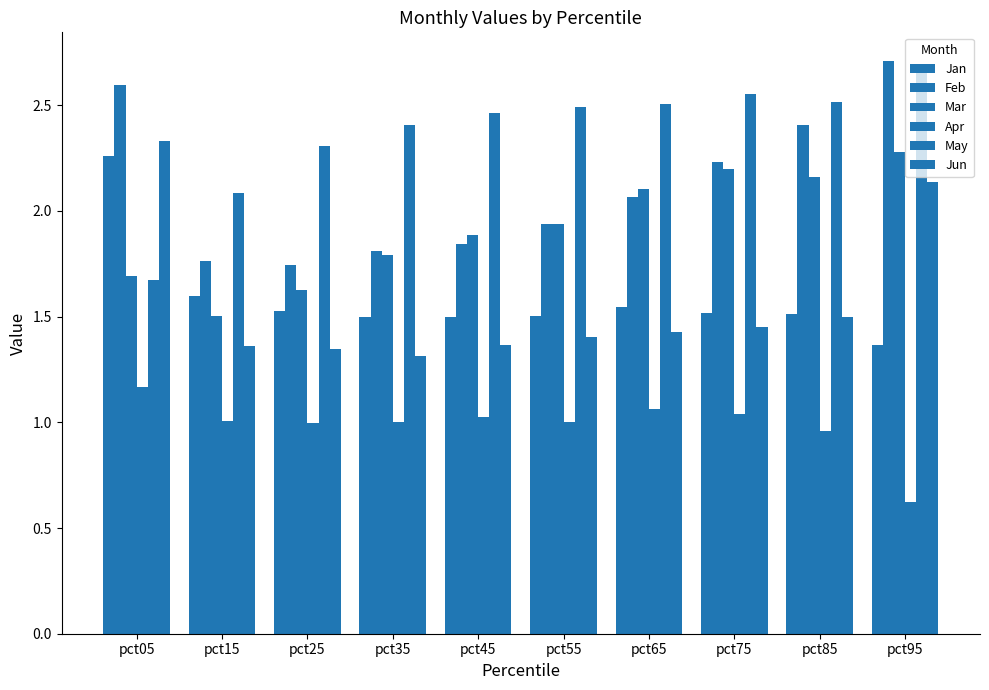

How many groups of bars are there?

10